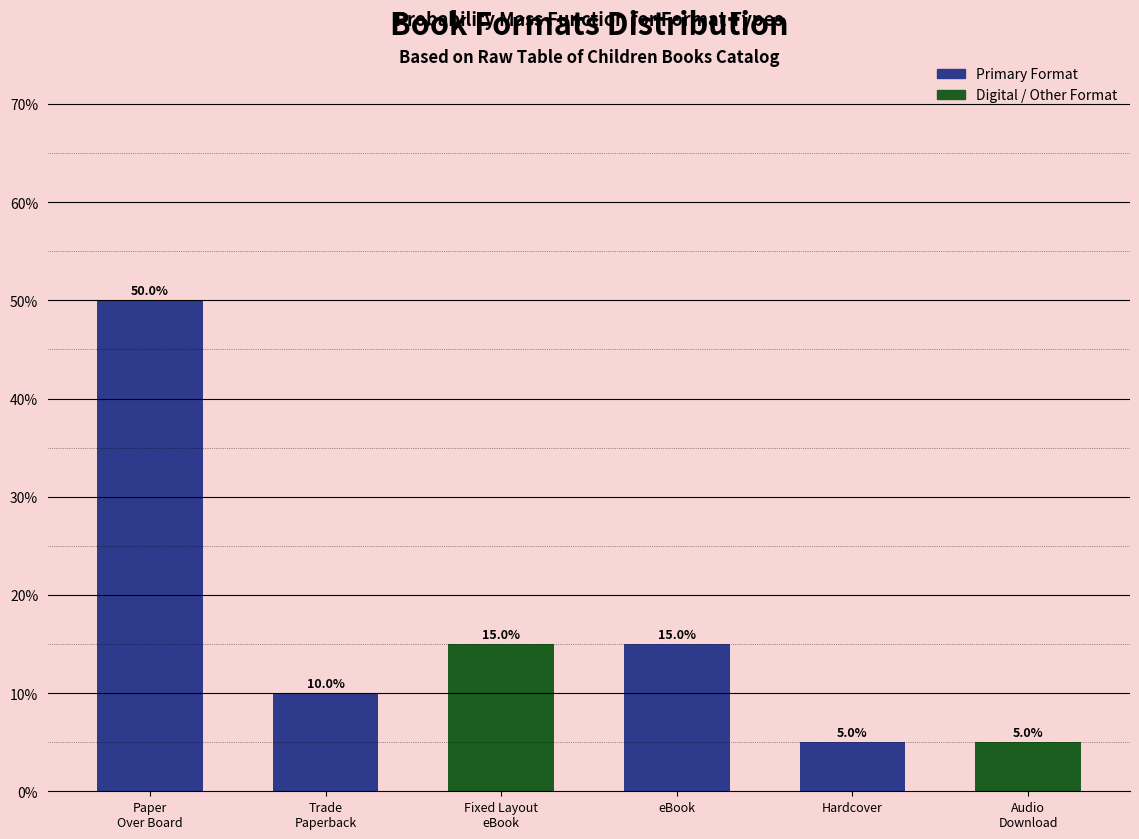

Reading left to right, list all the values displayed in this chart.

50	10	15	15	5	5